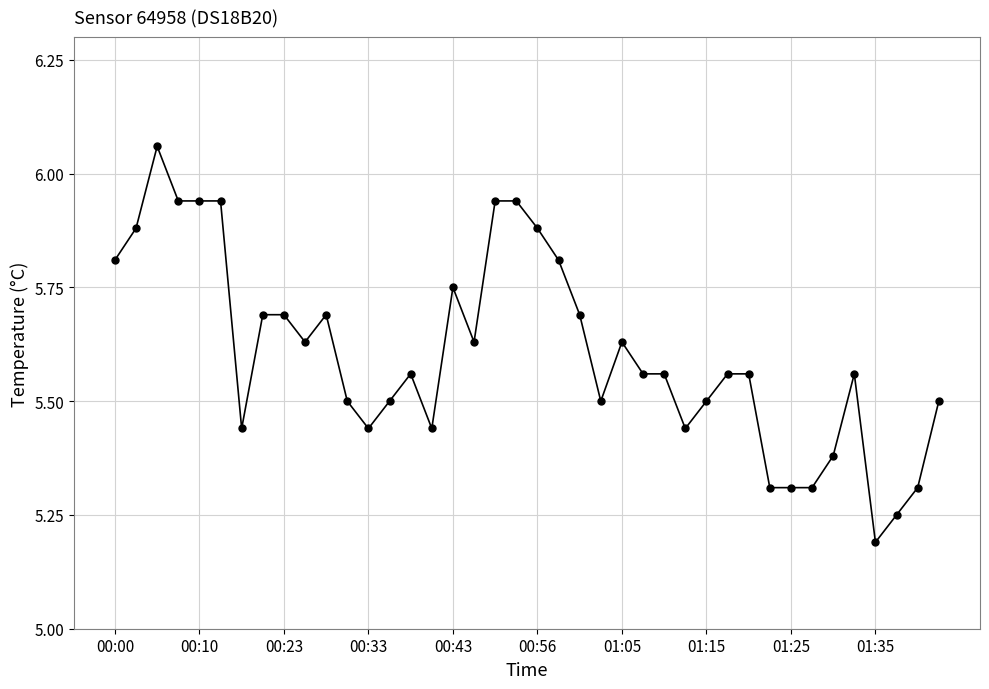

What is the sum of all values?

224.2